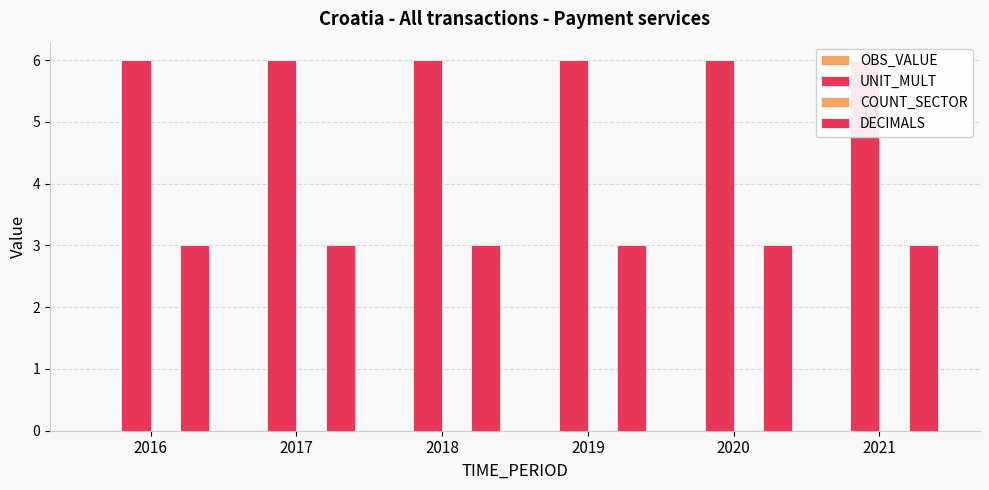

At which label is COUNT_SECTOR closest to 0?

2016